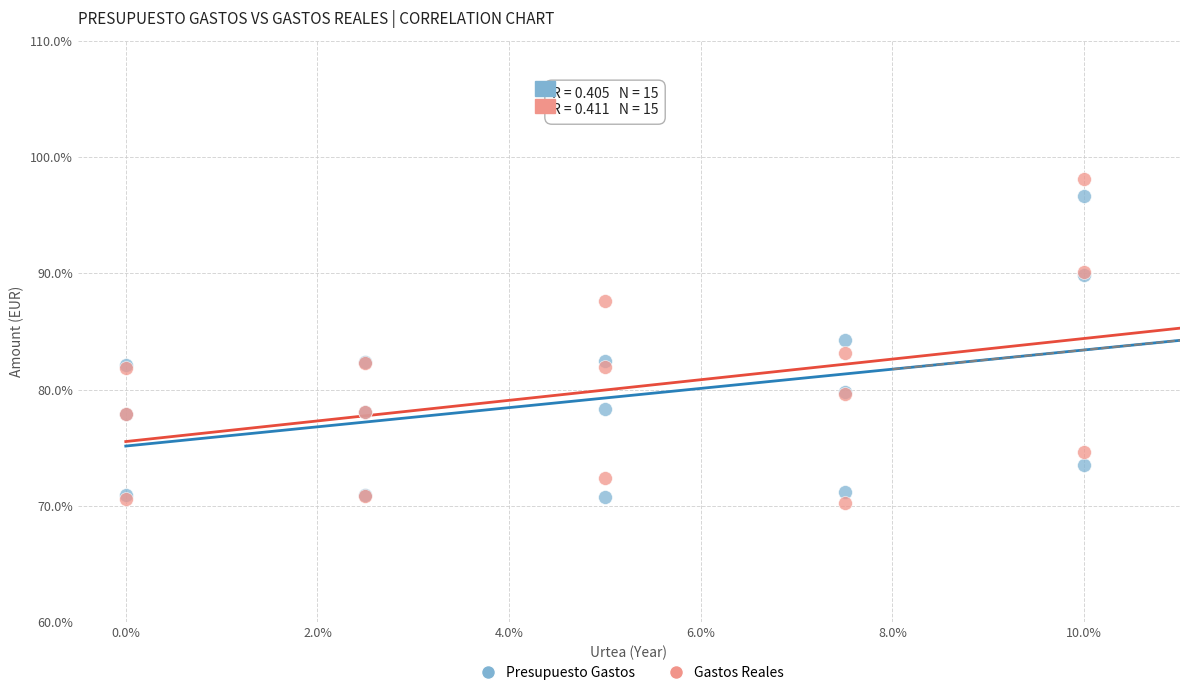

What is the X range (max minus min) for the scatter plot?

10.0